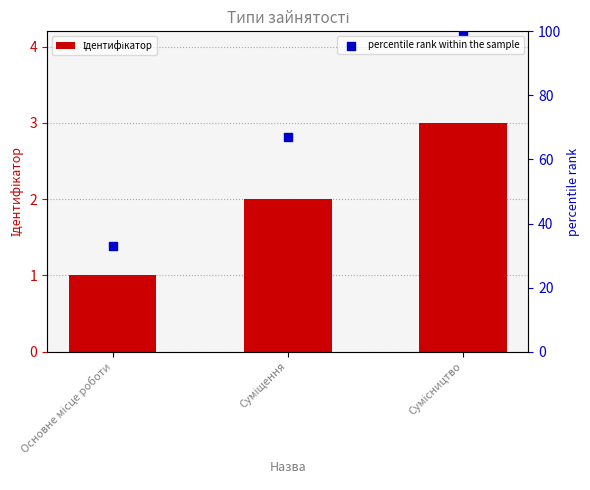

Which series contains the lowest Y value?

Ідентифікатор